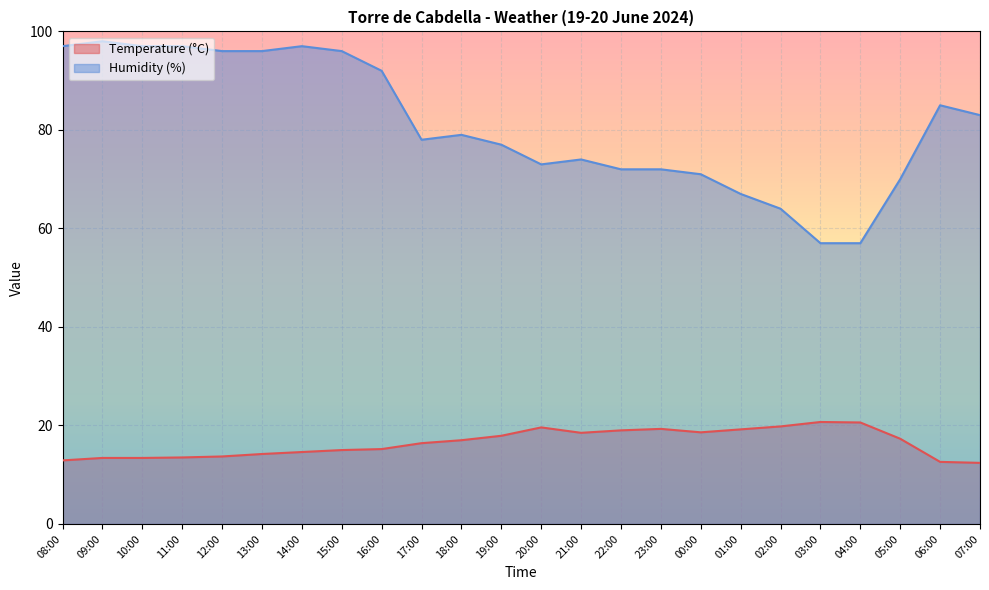

Reading left to right, what are all the values shown in this chart?

Temperature (°C): 08:00=12.9	09:00=13.4	10:00=13.4	11:00=13.5	12:00=13.7	13:00=14.2	14:00=14.6	15:00=15.0	16:00=15.2	17:00=16.4	18:00=17.0	19:00=17.9	20:00=19.6	21:00=18.5	22:00=19.0	23:00=19.3	00:00=18.6	01:00=19.2	02:00=19.8	03:00=20.7	04:00=20.6	05:00=17.3	06:00=12.6	07:00=12.4
Humidity (%): 08:00=97.0	09:00=98.0	10:00=97.0	11:00=97.0	12:00=96.0	13:00=96.0	14:00=97.0	15:00=96.0	16:00=92.0	17:00=78.0	18:00=79.0	19:00=77.0	20:00=73.0	21:00=74.0	22:00=72.0	23:00=72.0	00:00=71.0	01:00=67.0	02:00=64.0	03:00=57.0	04:00=57.0	05:00=70.0	06:00=85.0	07:00=83.0